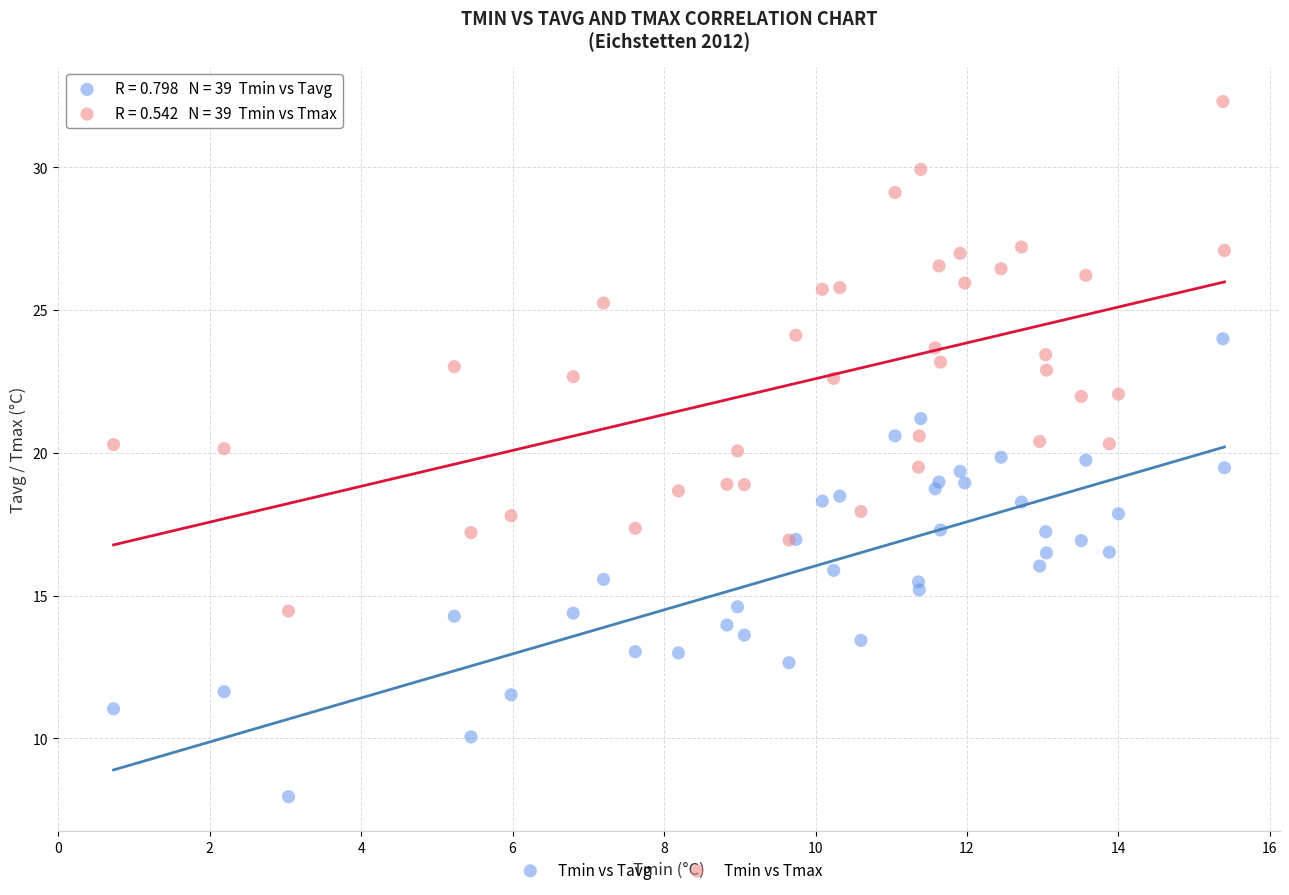

What is the X range (max minus min) for the scatter plot?

14.7